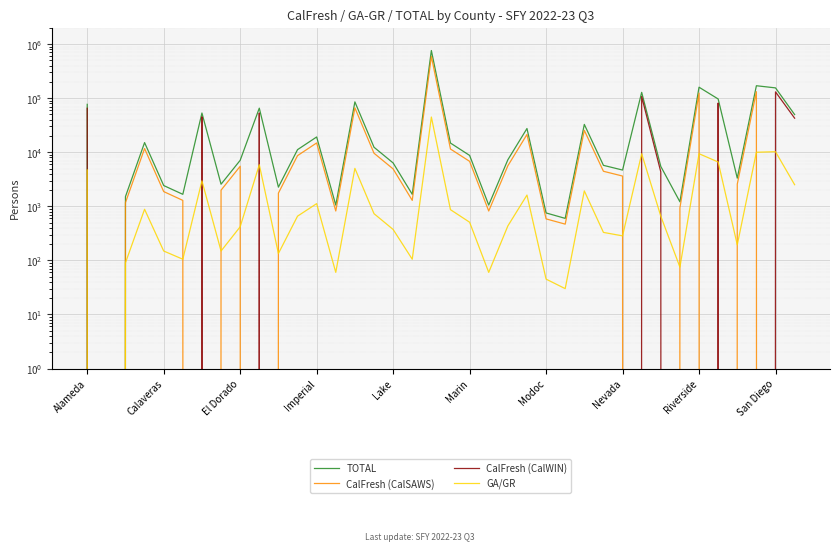

Is it true that TOTAL equals 46797 at 33?

False